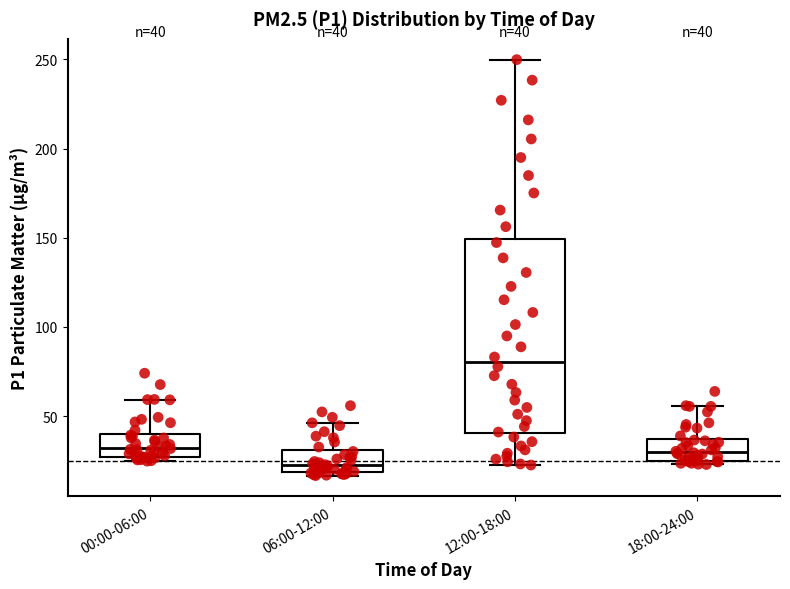

Comparing the boxes themselves (not the whiskers), which one is the tallest?

12:00-18:00